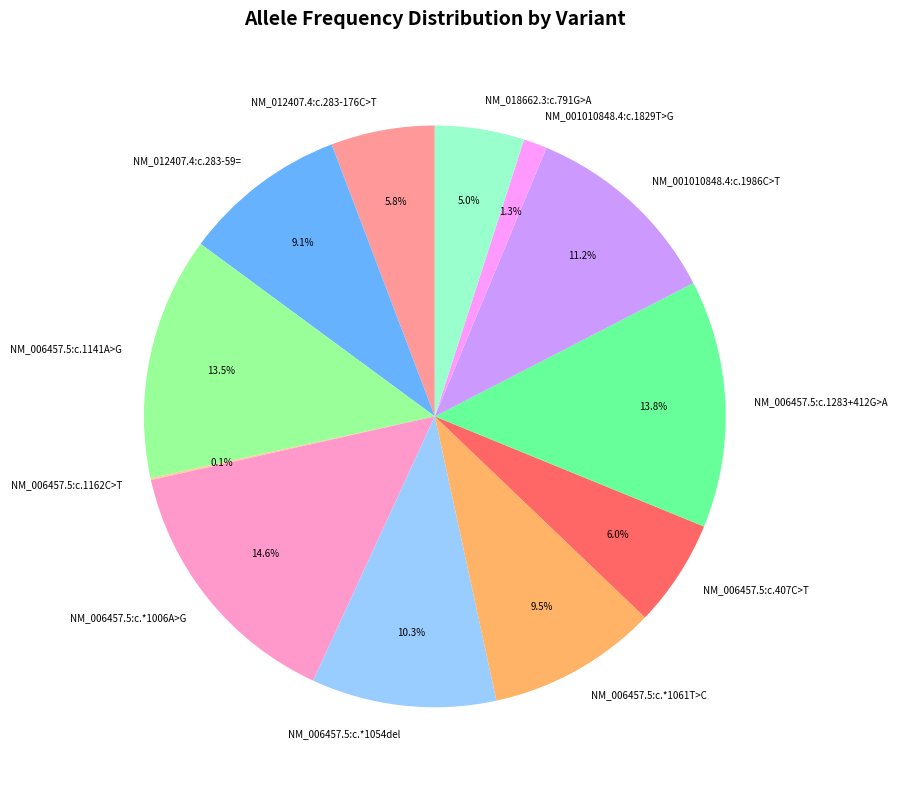

Which has a higher value, NM_006457.5:c.1141A>G or NM_006457.5:c.*1006A>G?

NM_006457.5:c.*1006A>G